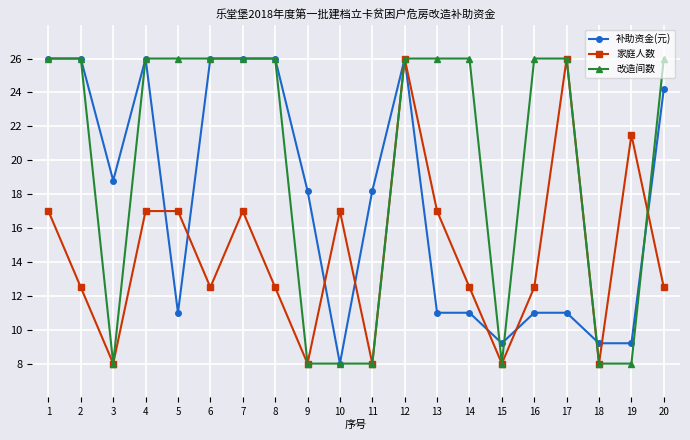

What is the value of the 家庭人数 point at the 7th from the left?

17.0